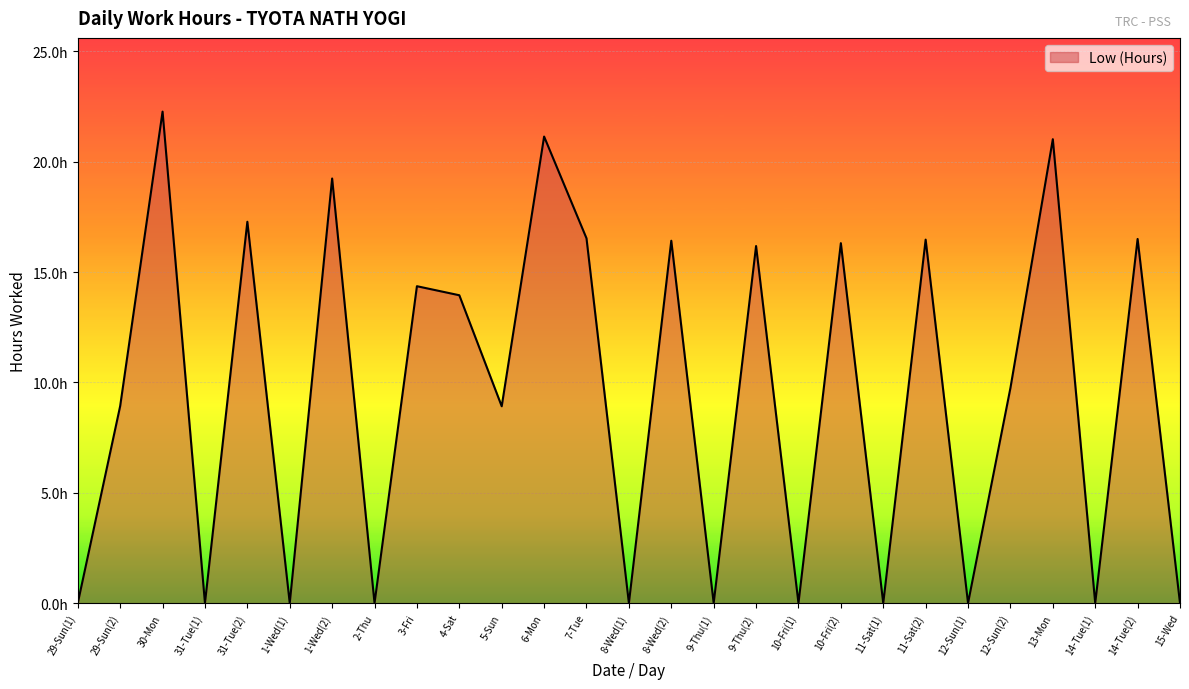

Is this an area chart (filled region under the line)?

Yes